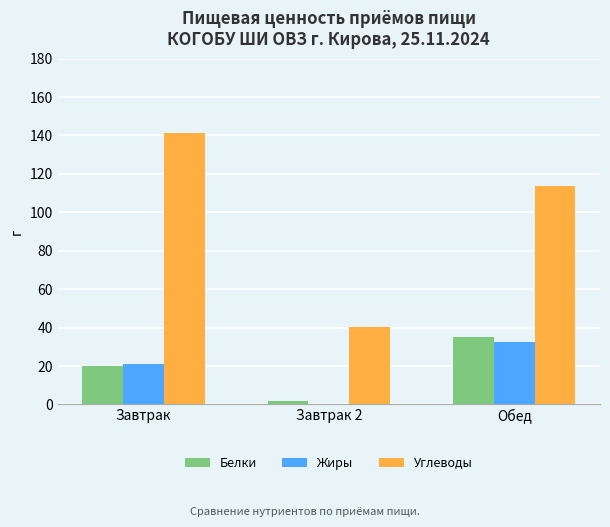

Which series has the largest total across all categories?

Углеводы